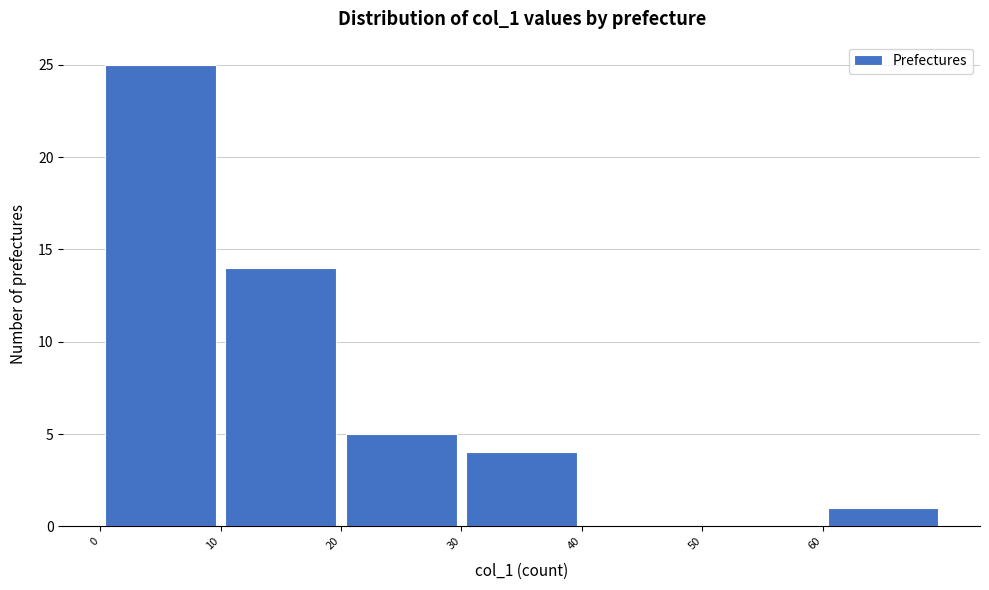

Over which range of the x-axis is the bar tallest?

0 to 10